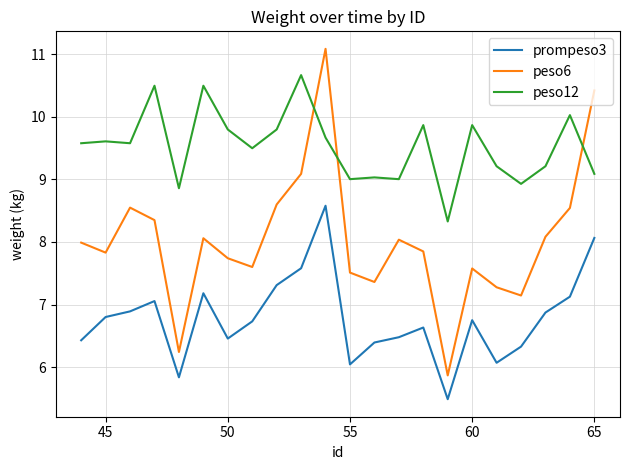

Rank the series by their average value, from lowest to highest.

prompeso3, peso6, peso12